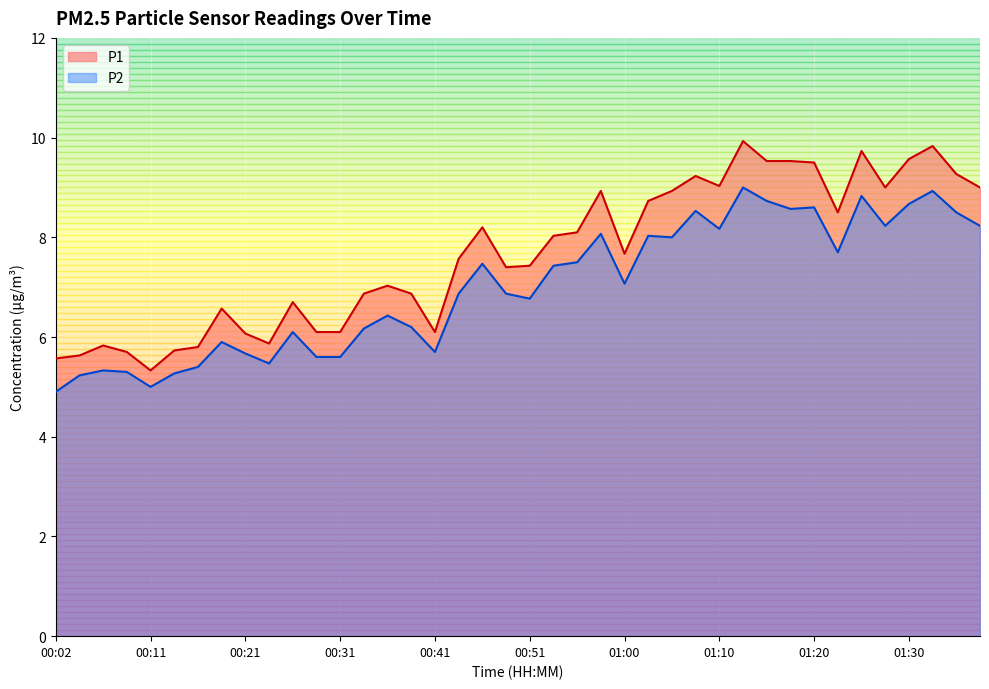

Which series has the widest spread of values?

P1